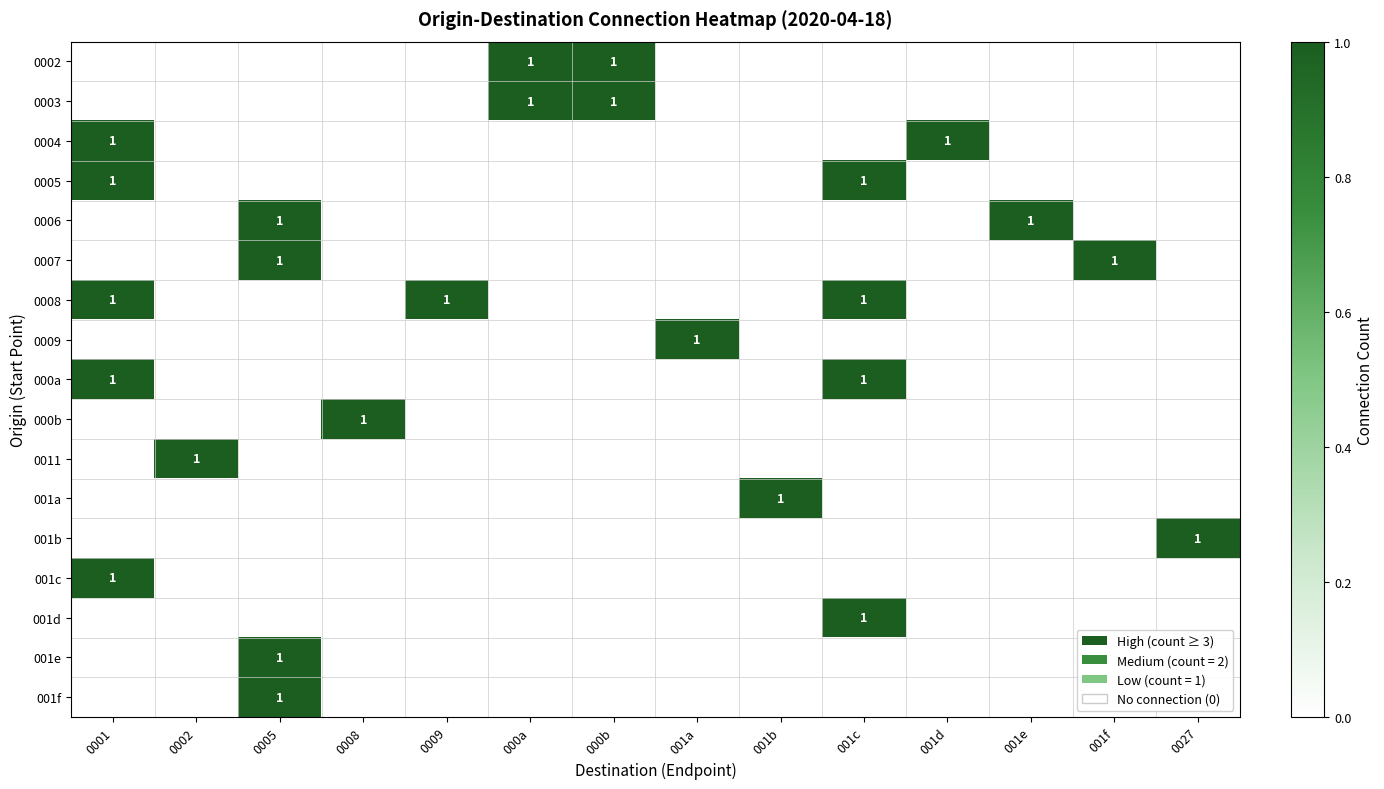

Rank the series by their maximum value, from lowest to highest.

0002, 0003, 0004, 0005, 0006, 0007, 0008, 0009, 000a, 000b, 0011, 001a, 001b, 001c, 001d, 001e, 001f